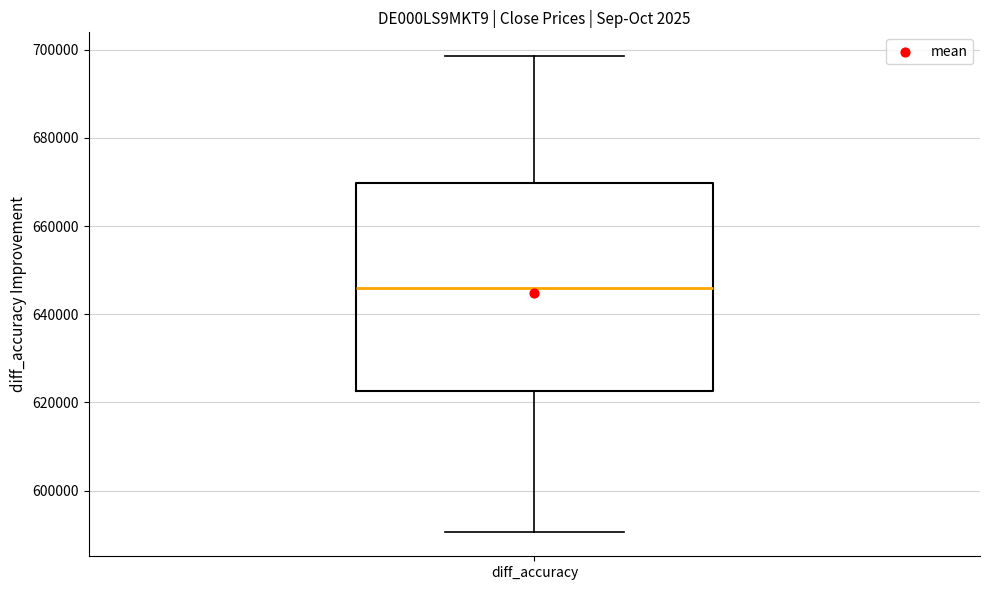

Transcribe this box plot: give where the median line is, the range the box spans, and where the two whiskers end, as read against the y-axis. The values are not printed on the chart, so give them approximately, as read against the axis.

median 646000, box 622000 to 670000, whiskers 590000 to 698000